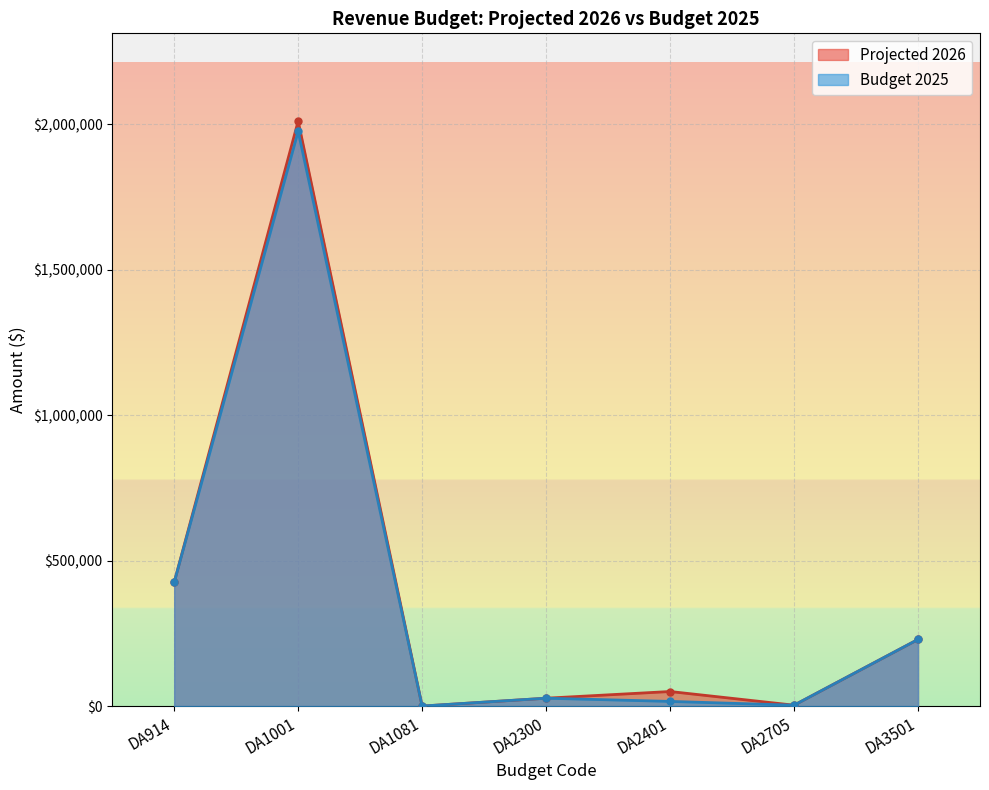

Reading left to right, what are all the values shown in this chart?

Budget 2025: 425000	1975590	0	27000	16000	3000	229000
Projected 2026: 425000	2010640	0	27000	50000	3000	229000